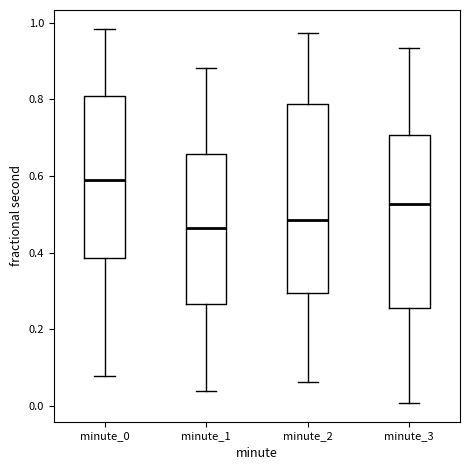

Which box's median line is the highest?

minute_0